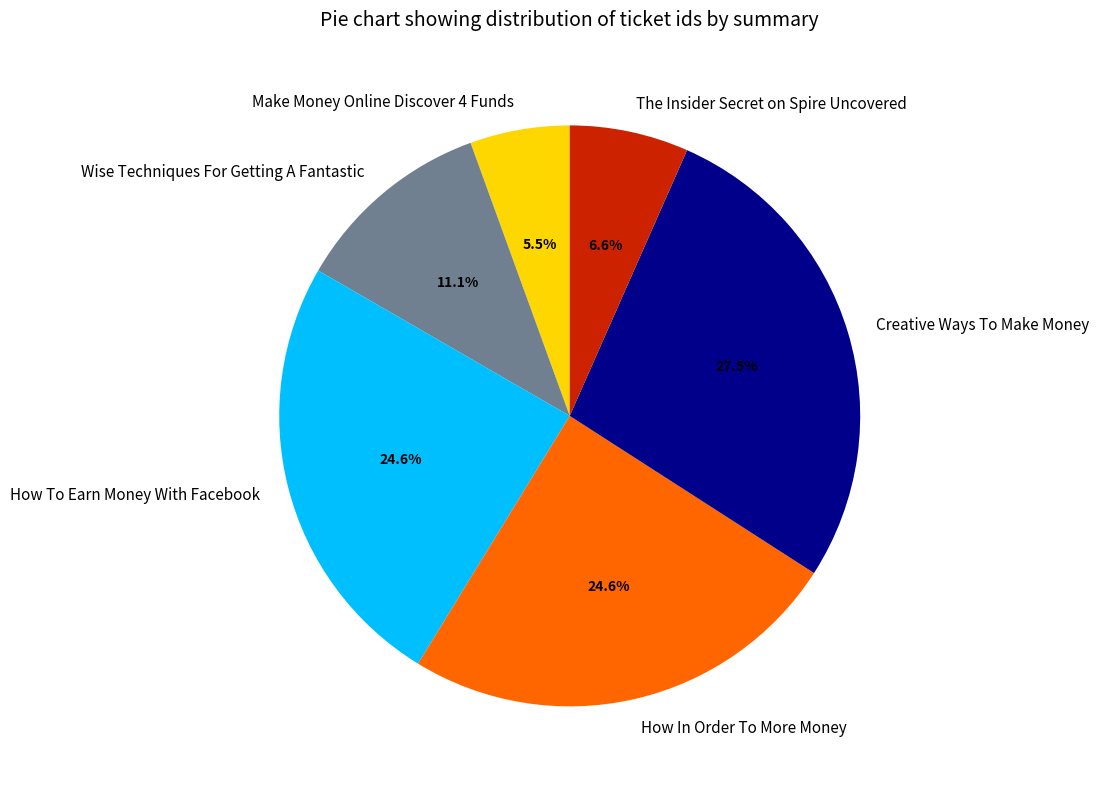

What is the total percentage of Make Money Online Discover 4 Funds and Creative Ways To Make Money?

33.0%